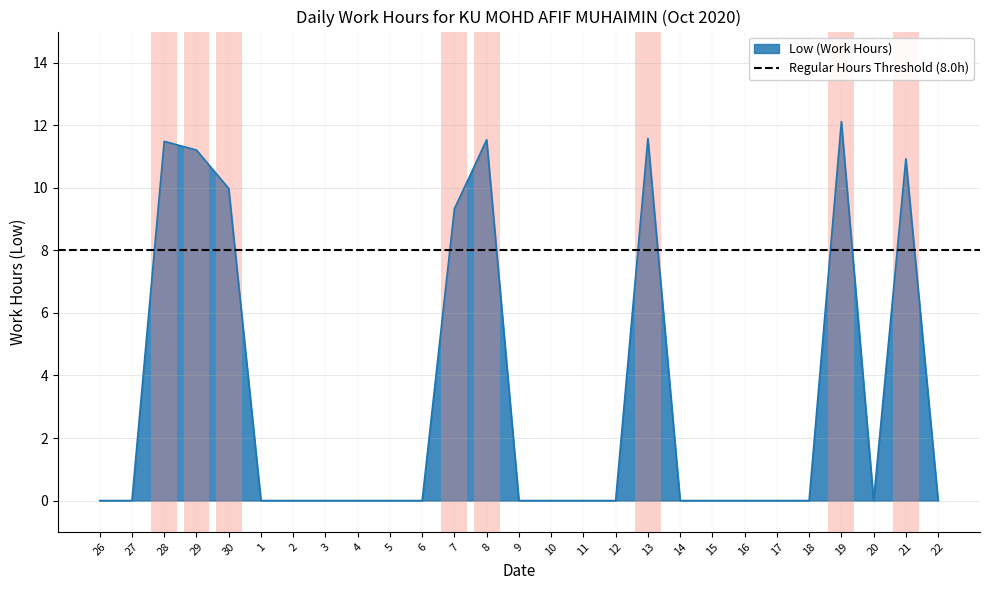

How many lines are shown in the chart?

1